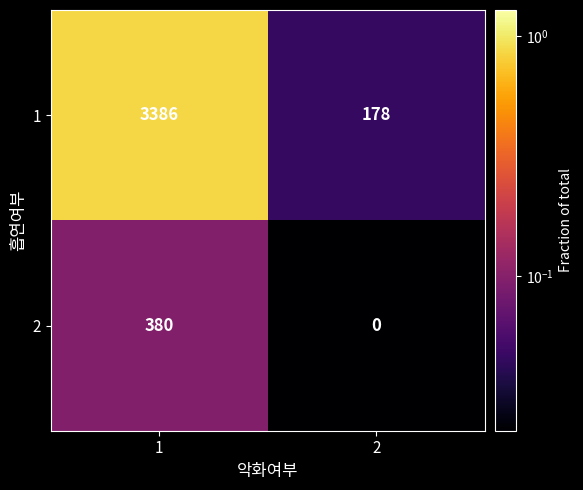

Rank the series at 1 from highest to lowest value.

1, 2